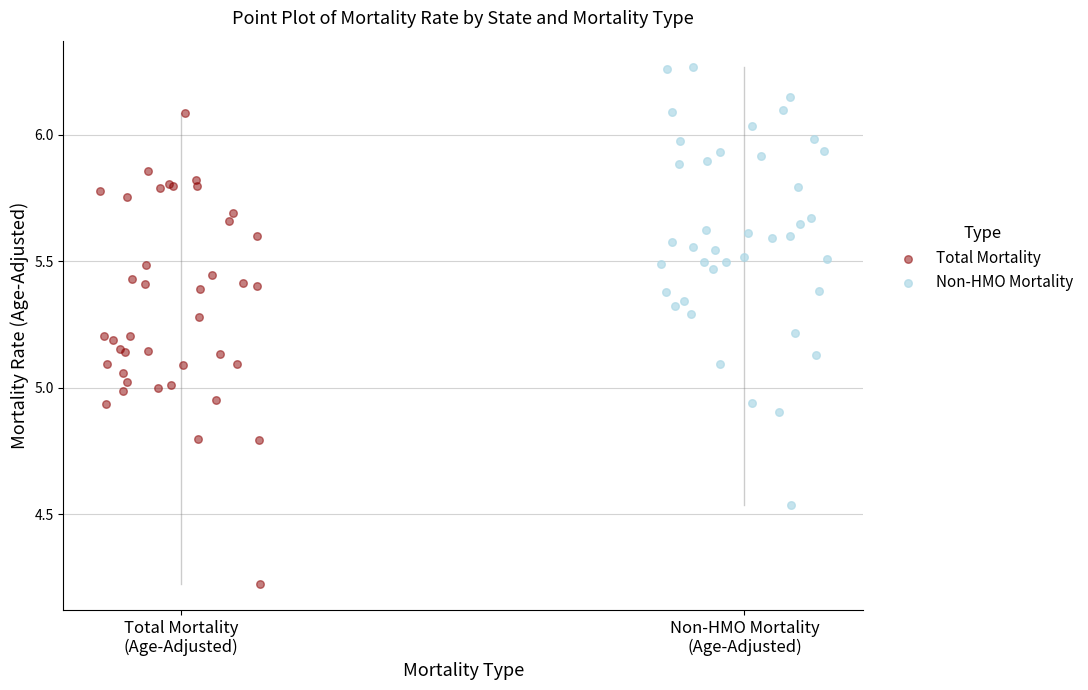

Which series has the widest spread of Y values?

Total Mortality